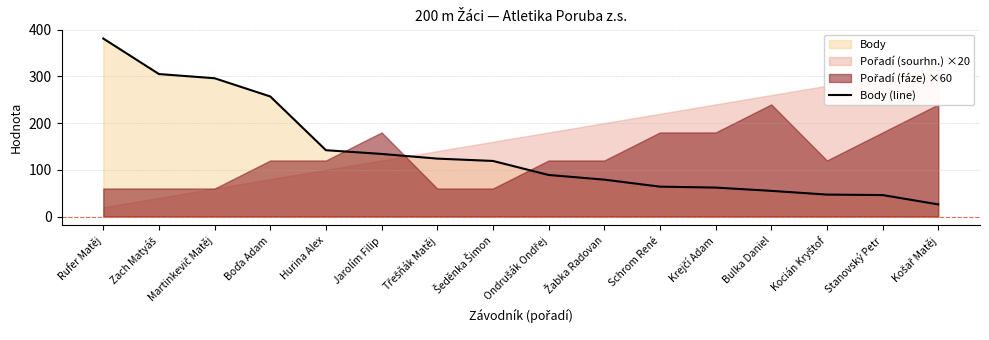

The Body (line) series shows 196 at Jarolím Filip. True or false?

False